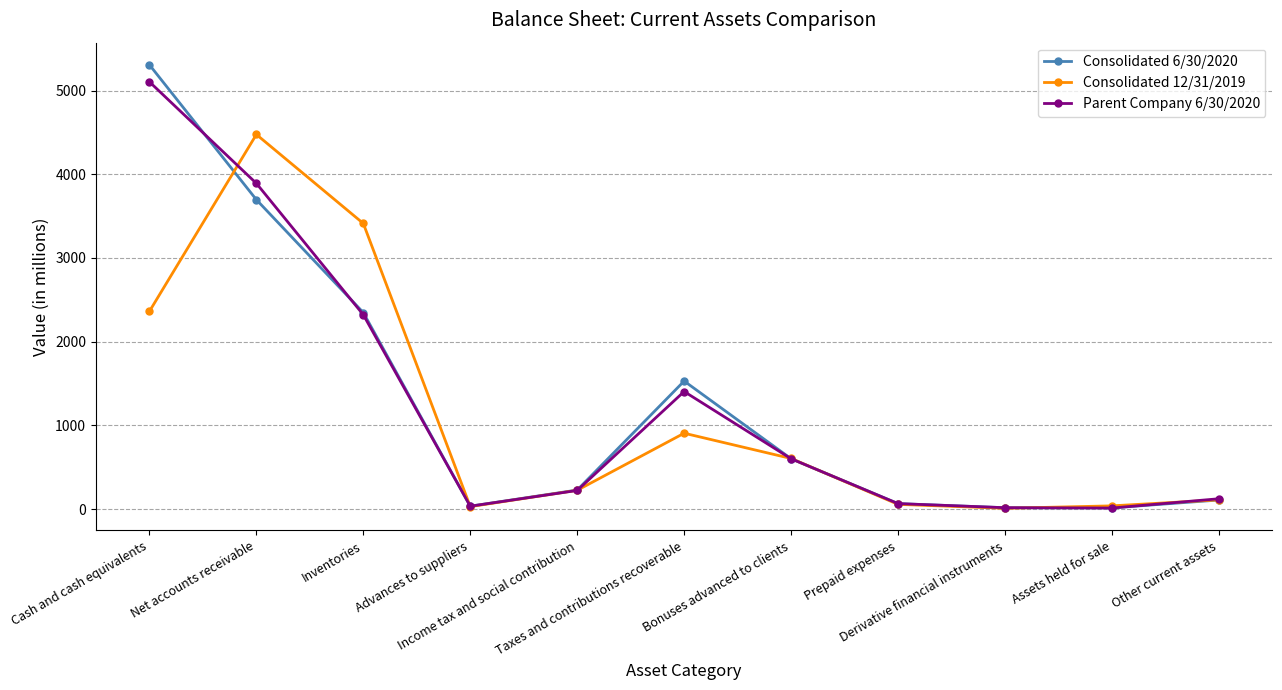

At which label does Parent Company 6/30/2020 reach its peak?

Cash and cash equivalents